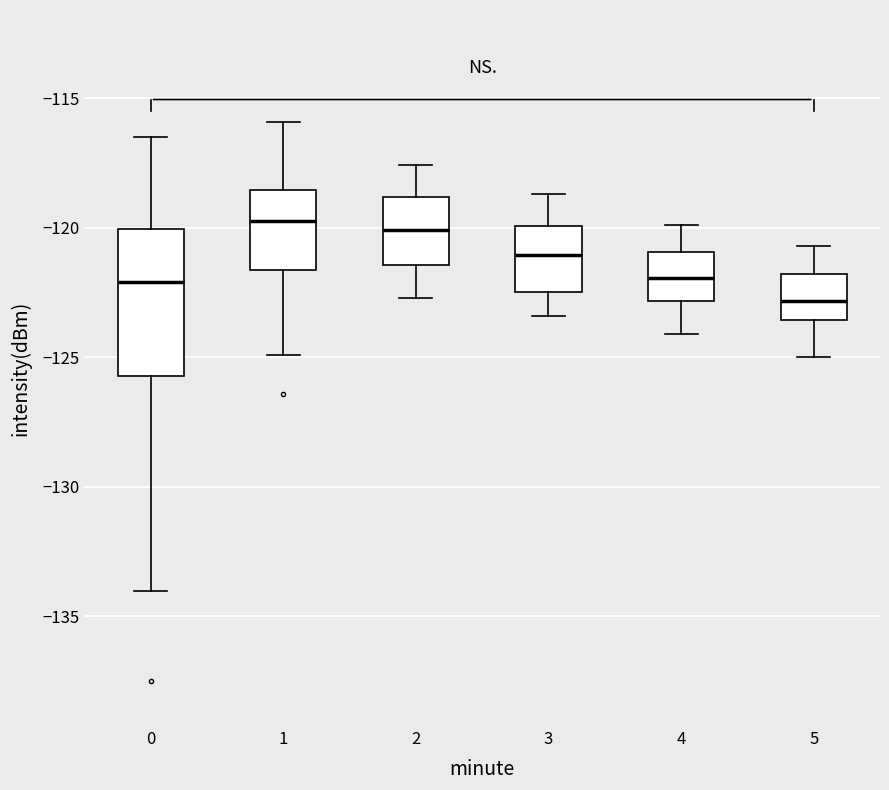

Reading left to right, transcribe this box plot: for each box, give where its median line is, the range the box spans, and where its two whiskers end, as read against the y-axis. The values are not printed on the chart, so give them approximately, as read against the axis.

0: median -122.0, box -125.5 to -120.0, whiskers -134.0 to -116.5
1: median -119.5, box -121.5 to -118.5, whiskers -125.0 to -116.0
2: median -120.0, box -121.5 to -119.0, whiskers -122.5 to -117.5
3: median -121.0, box -122.5 to -120.0, whiskers -123.5 to -118.5
4: median -122.0, box -123.0 to -121.0, whiskers -124.0 to -120.0
5: median -123.0, box -123.5 to -122.0, whiskers -125.0 to -120.5